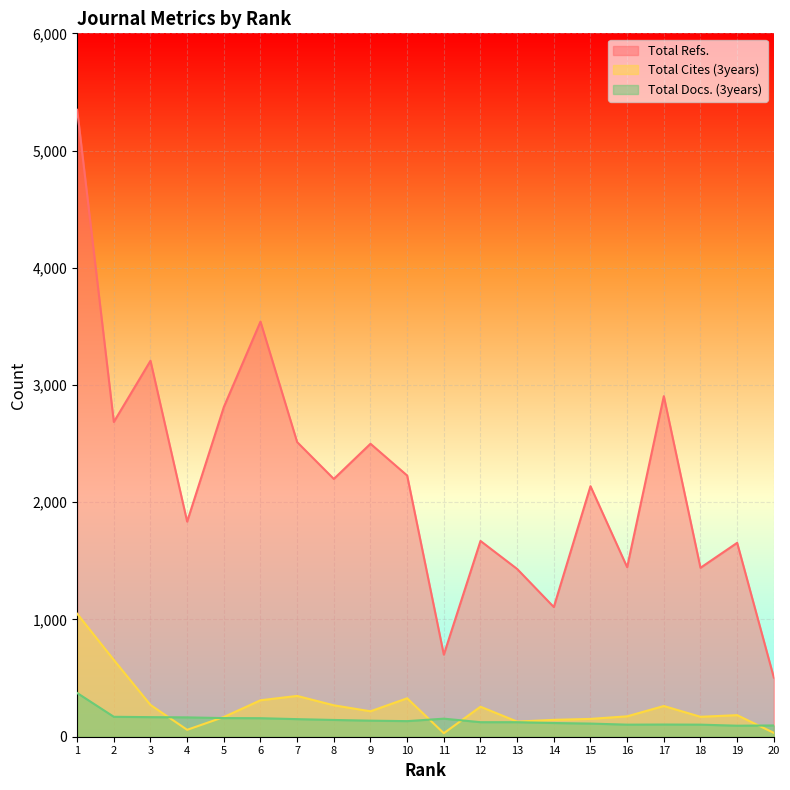

True or false: Total Cites (3years) has a value of 33 at 20.

True